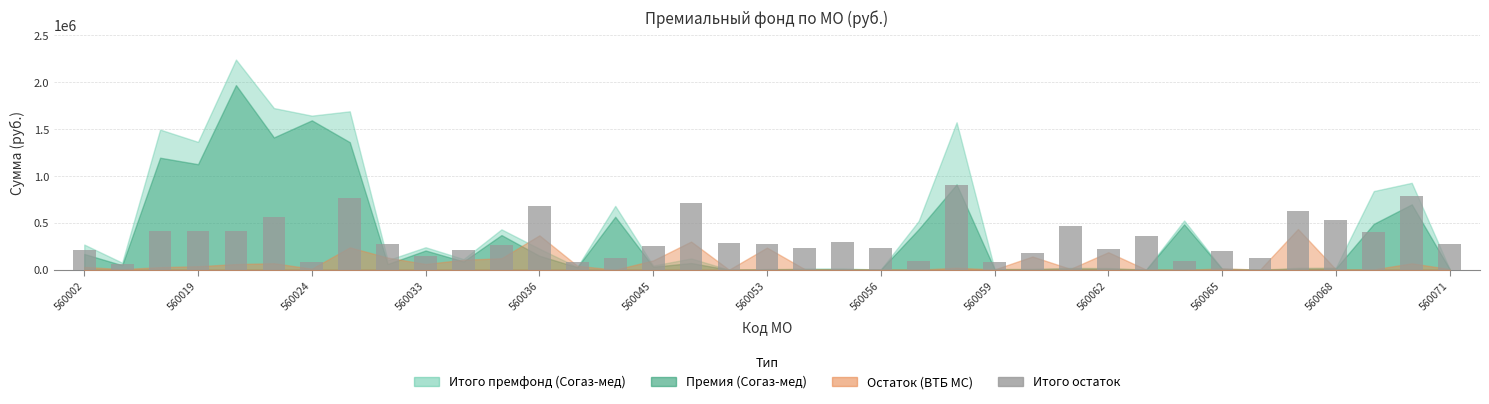

What is the greatest value displayed?

903197